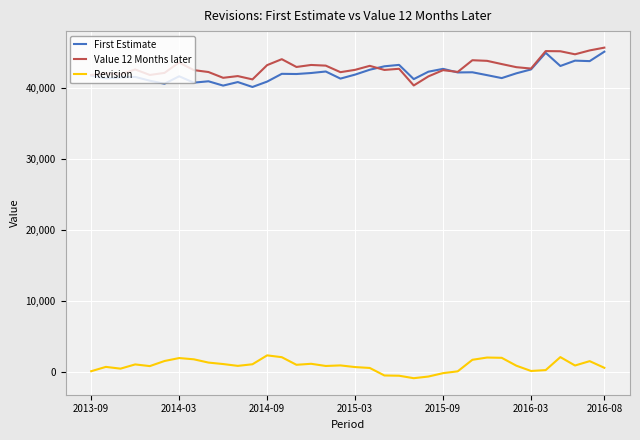

Which series has the largest total across all categories?

Value 12 Months later